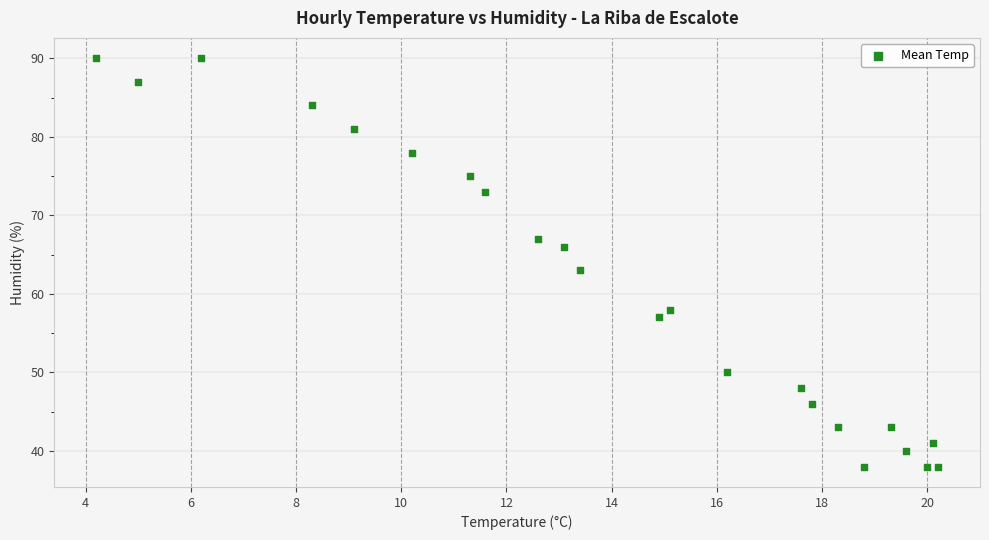

What Y value in the scatter plot is closest to 64?

63